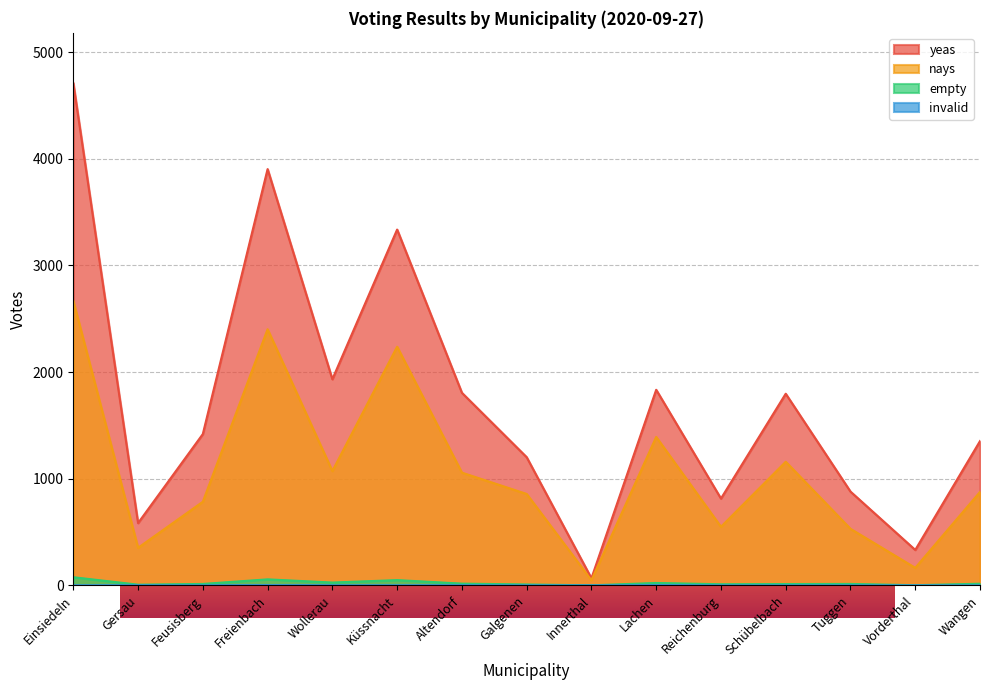

Rank the series by their maximum value, from lowest to highest.

invalid, empty, nays, yeas